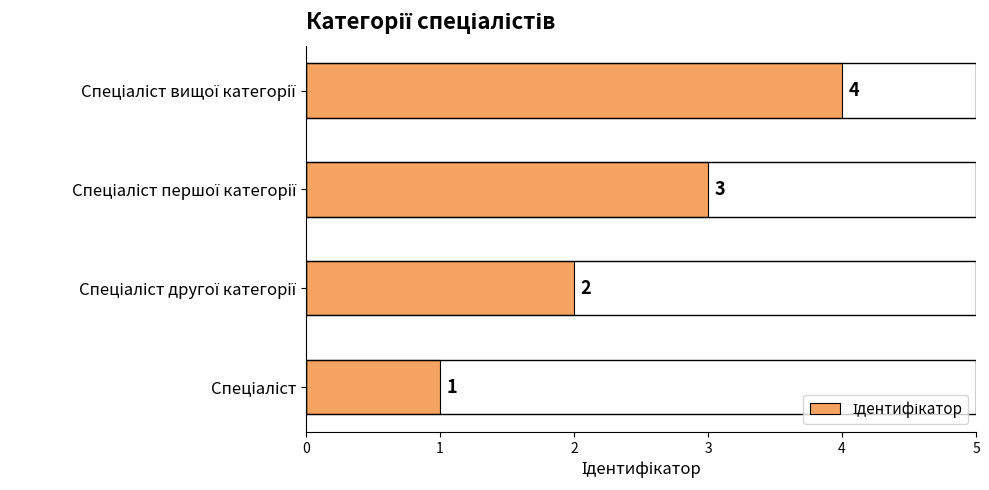

Count the values in the range 2 to 4.

3